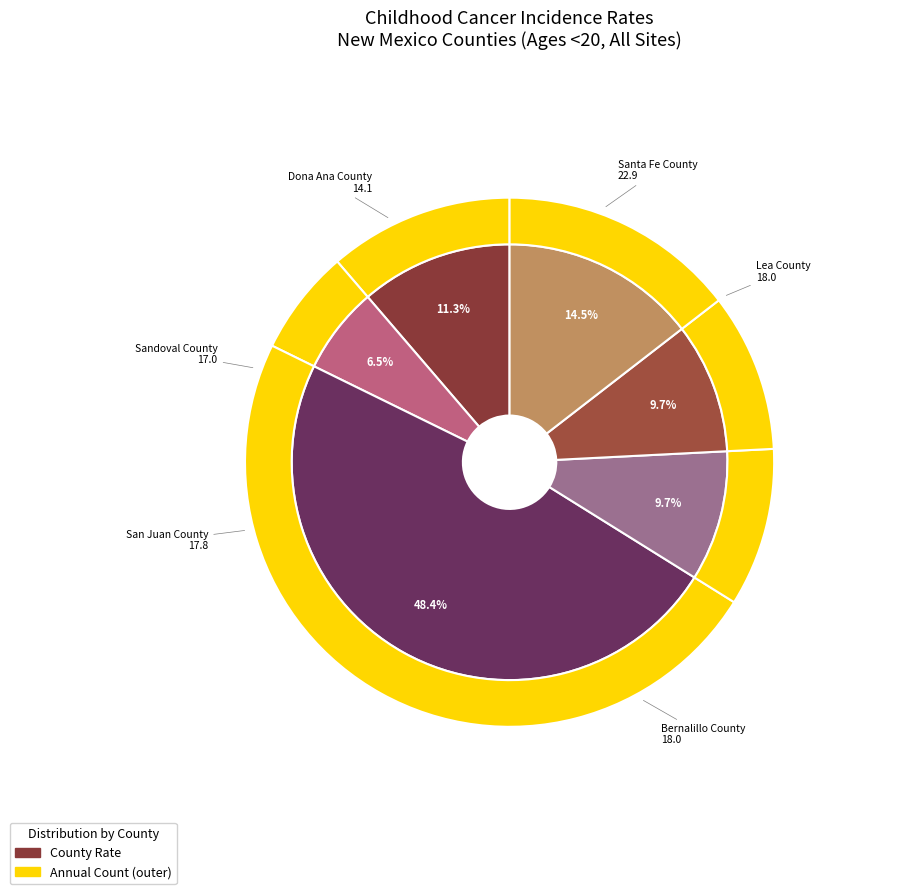

Does any single category account for the majority?

No